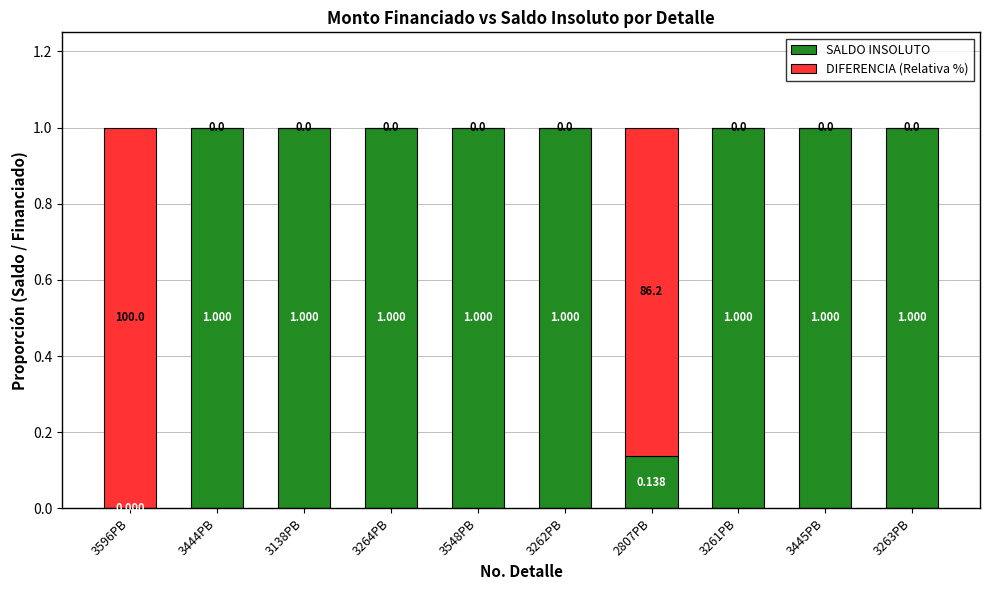

What is the label of the 4th bar from the right?

2807PB